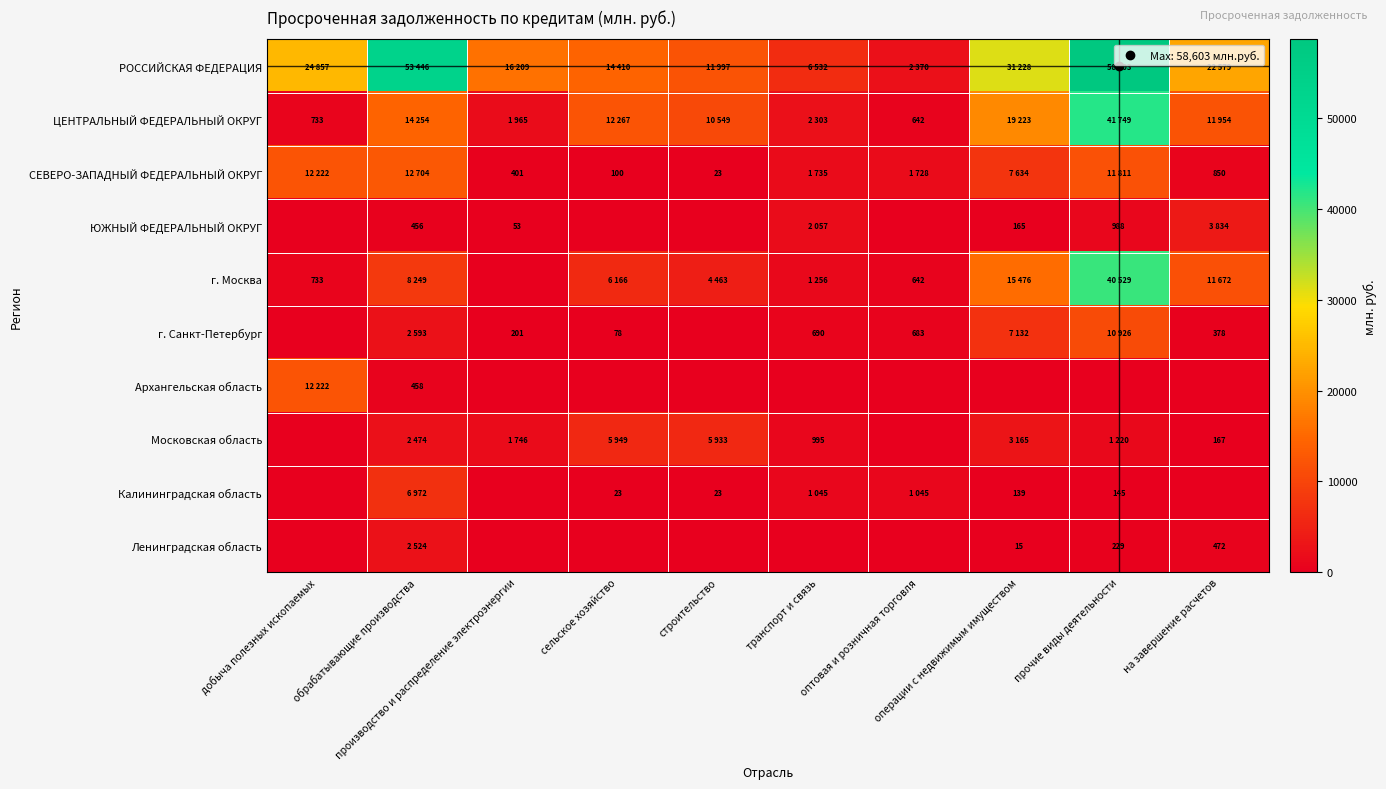

Which series has the largest total across all categories?

РОССИЙСКАЯ ФЕДЕРАЦИЯ